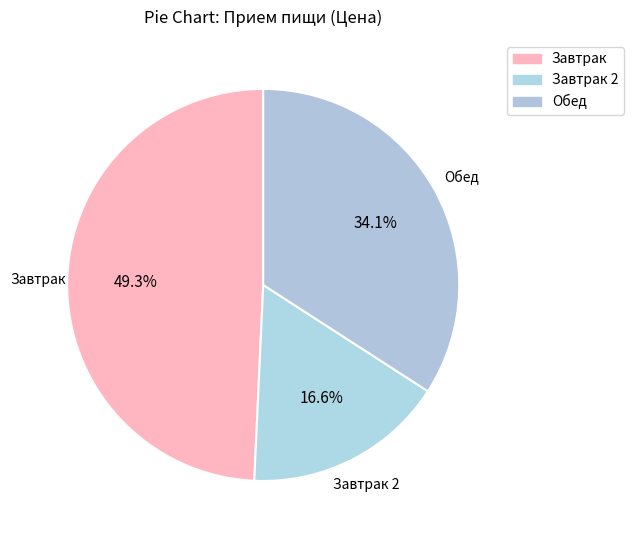

Count the number of slices in the pie.

3